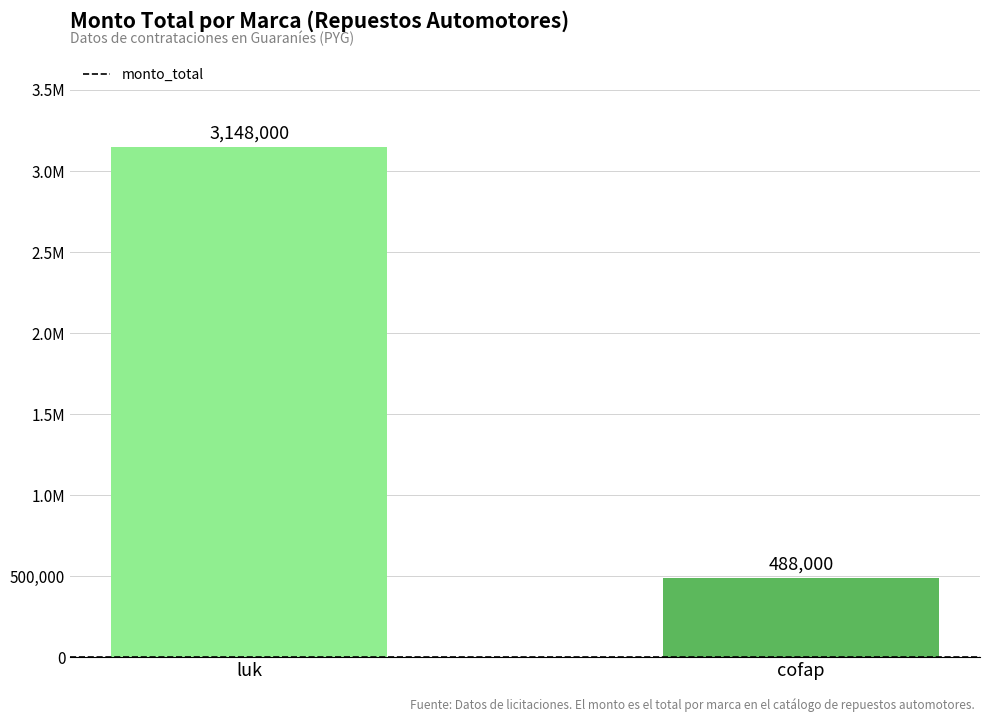

What is the value of the 2nd bar from the left?

488000